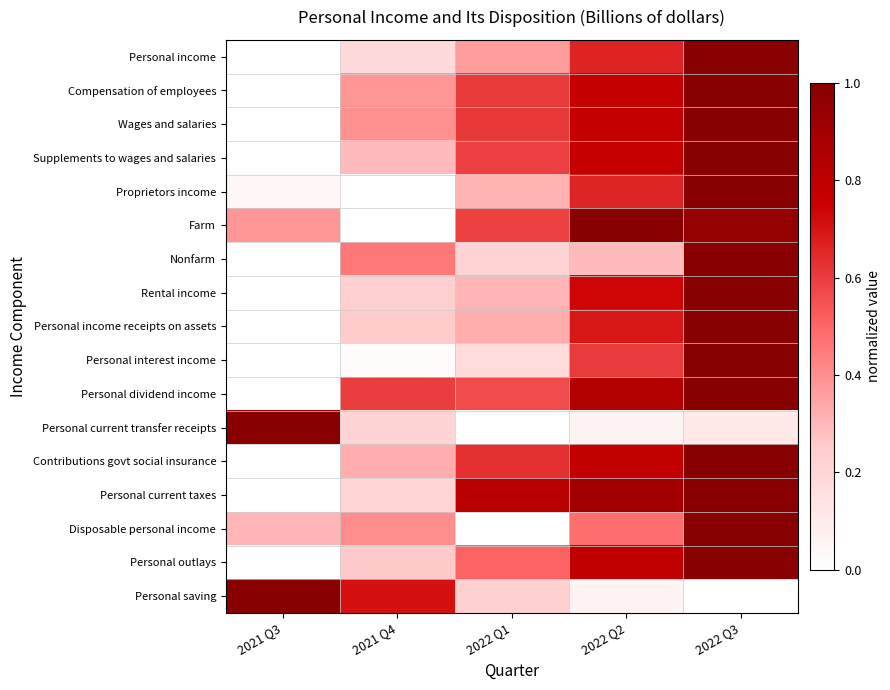

Which has a higher value, 2021 Q3 or 2022 Q1?

2022 Q1